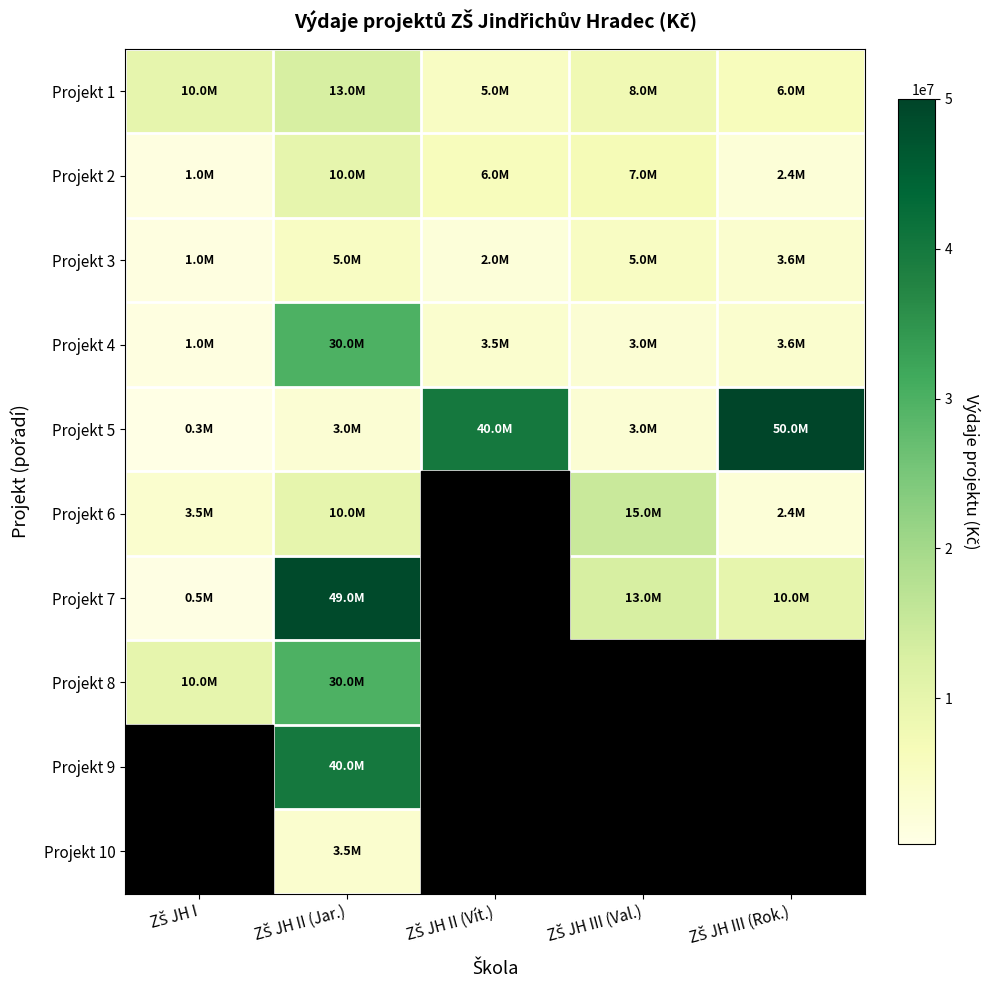

Between ZŠ JH II (Jar.) and ZŠ JH III (Val.), which series saw the biggest shift?

Projekt 7